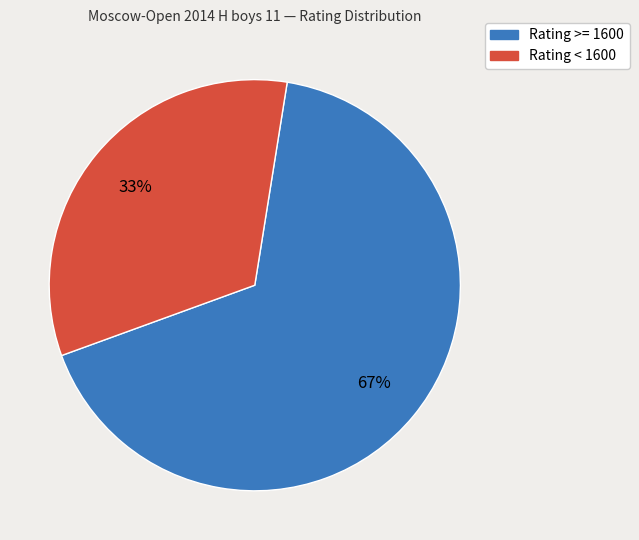

Do Rating >= 1600 and Rating < 1600 together represent more than half of the pie?

Yes